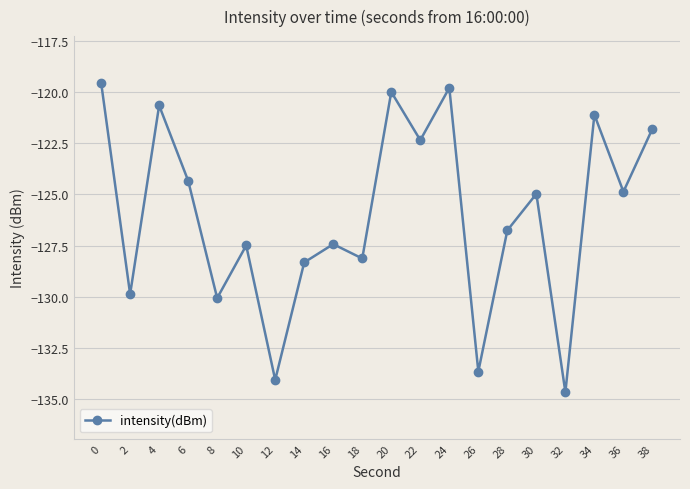

The chart shows a value of -129.9 at 2. True or false?

True